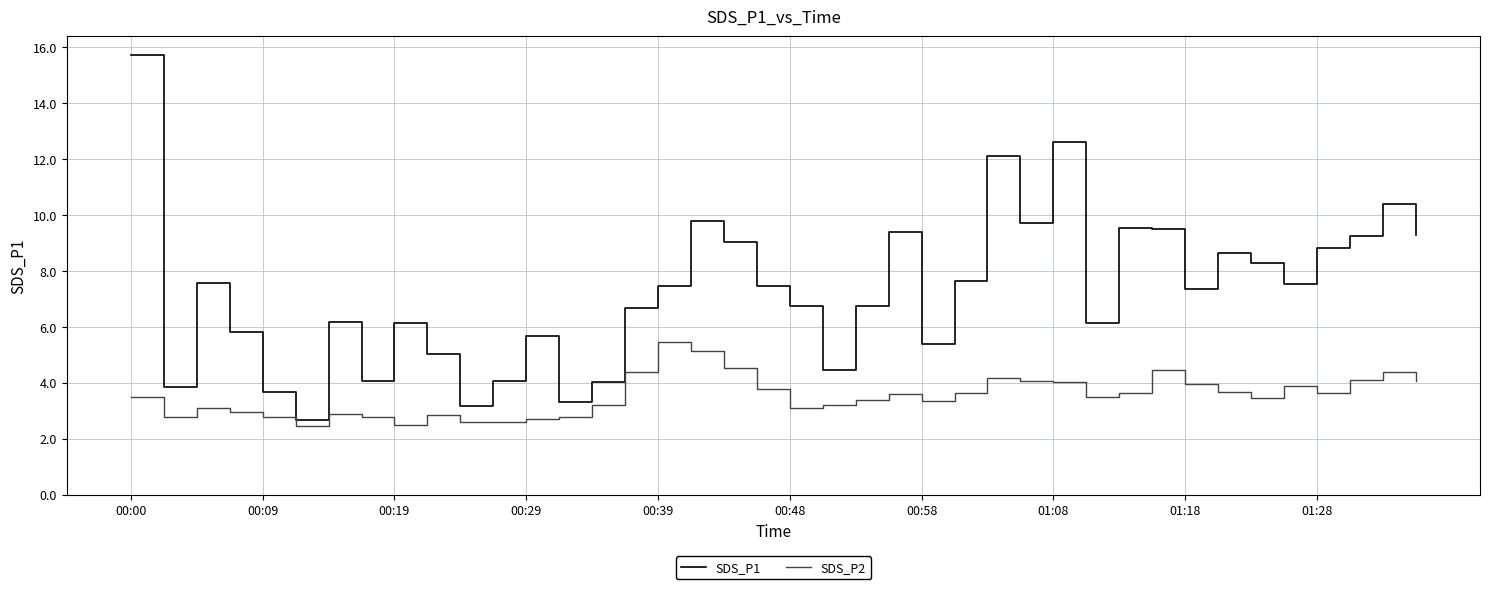

What is the smallest value displayed?

2.5